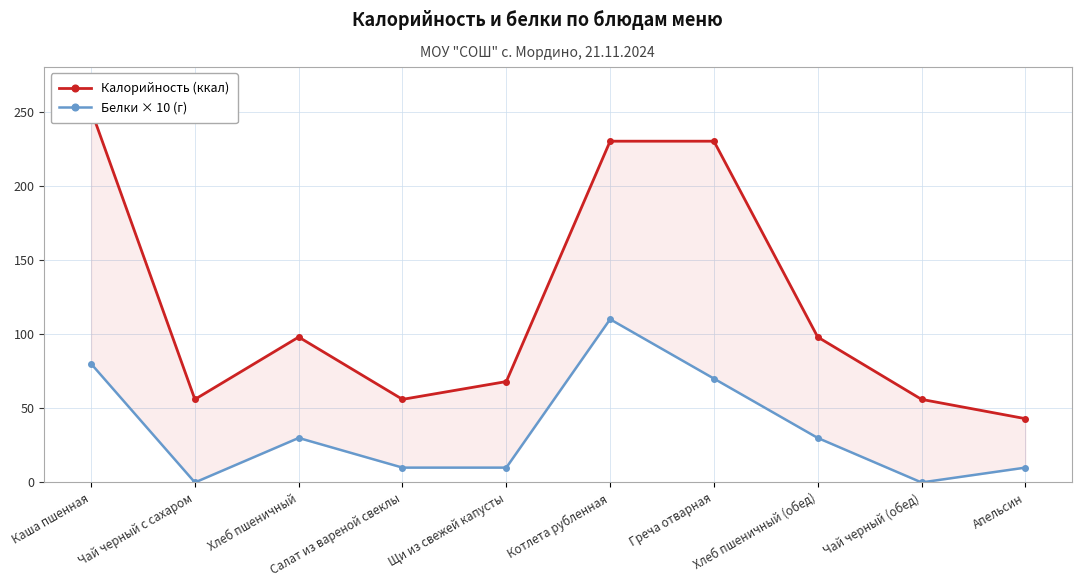

What is the total value across all series at Щи из свежей капусты?

78